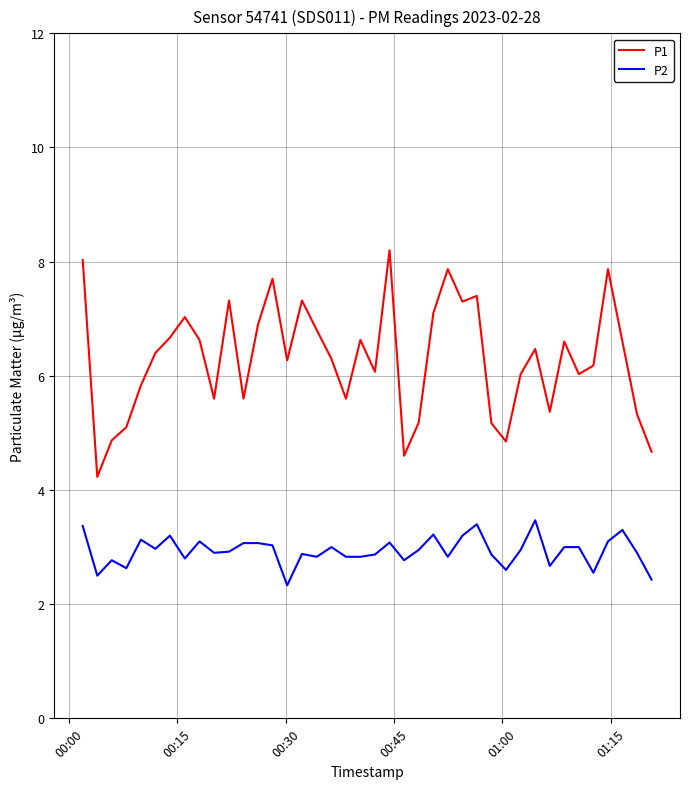

What is the maximum value shown in the chart?

8.2